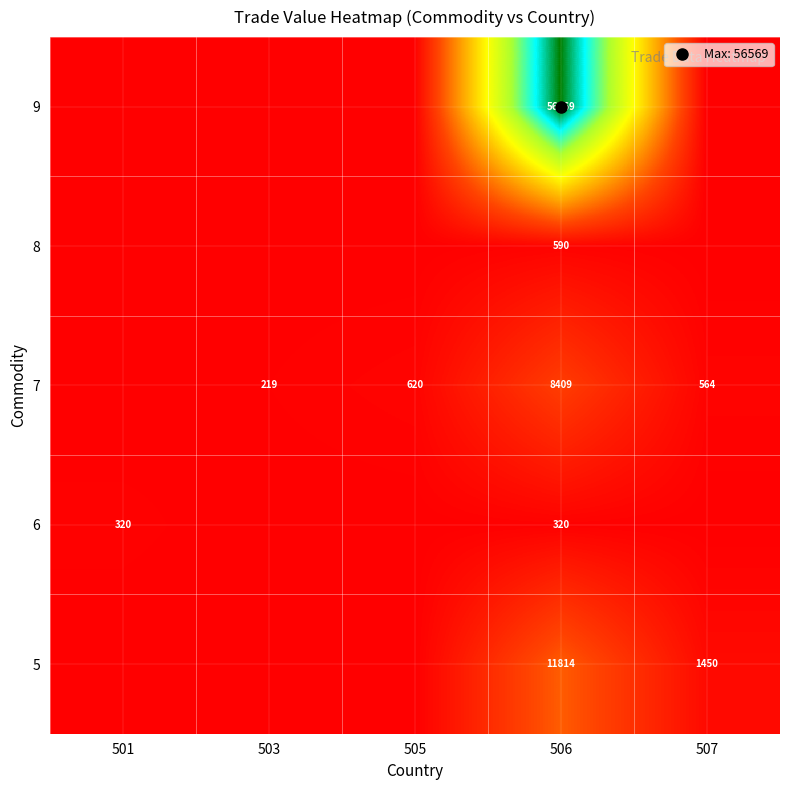

At which category is the sum across all series the highest?

506